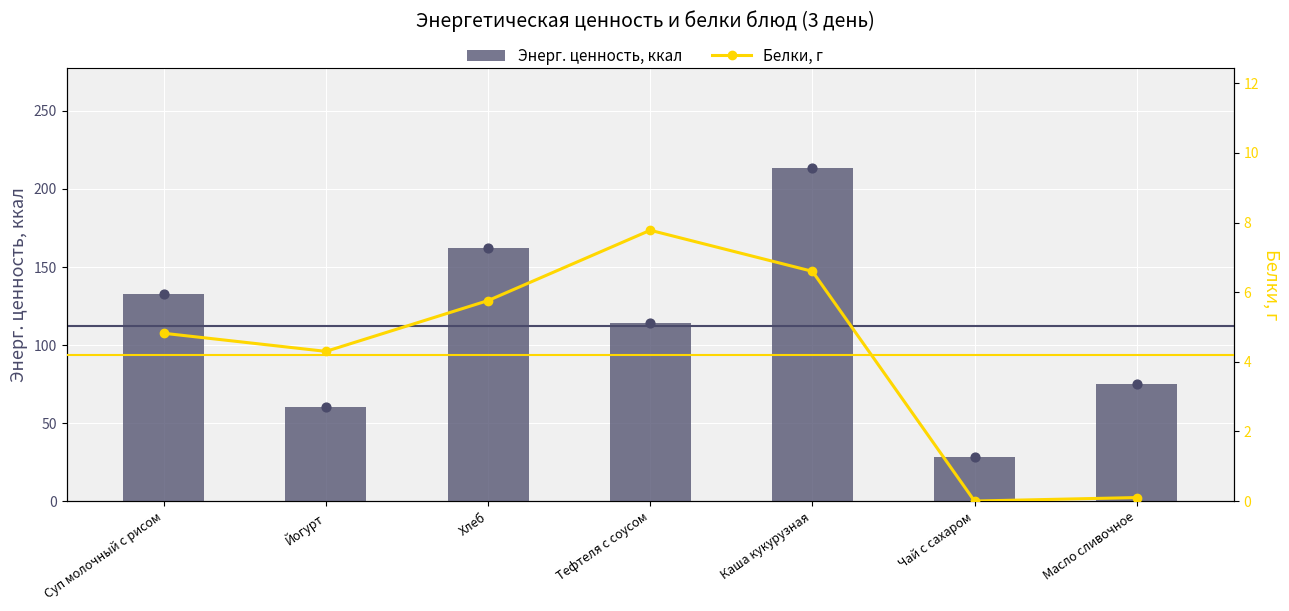

Is the value of Белки, г at Масло сливочное greater than the value of Энерг. ценность, ккал at Чай с сахаром?

No